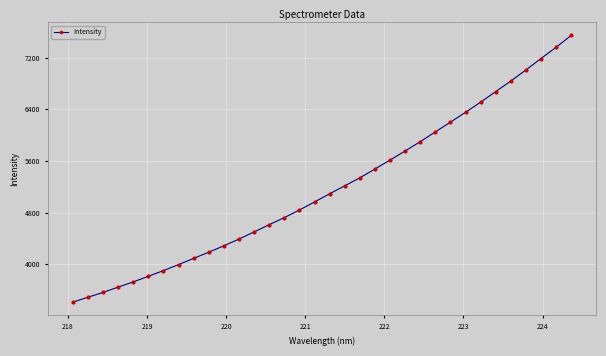

How many lines are shown in the chart?

1